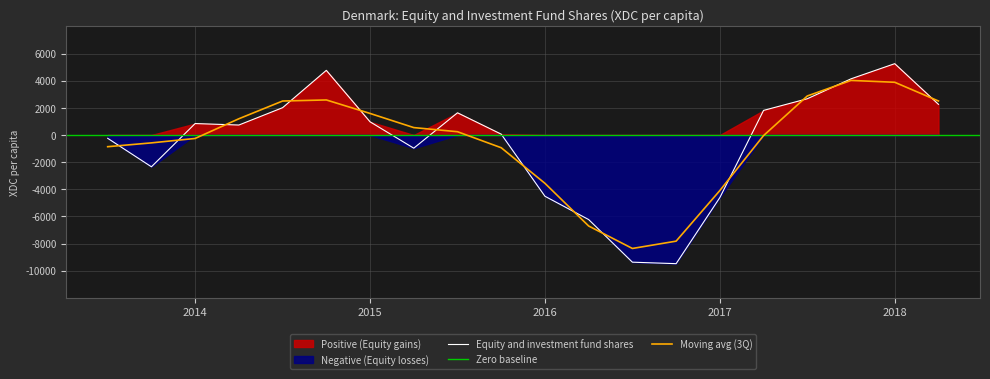

What is the maximum value for Equity and investment fund shares?

5257.6